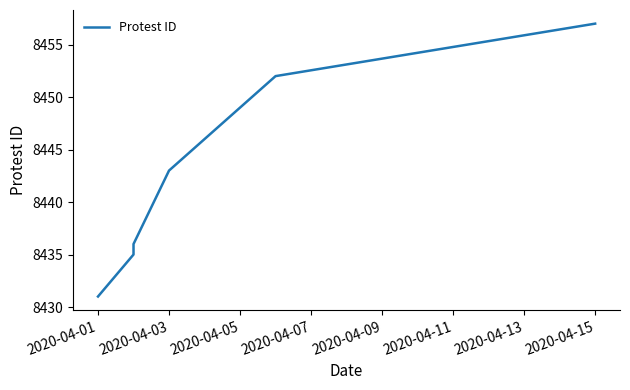

How many distinct data groups are displayed?

1